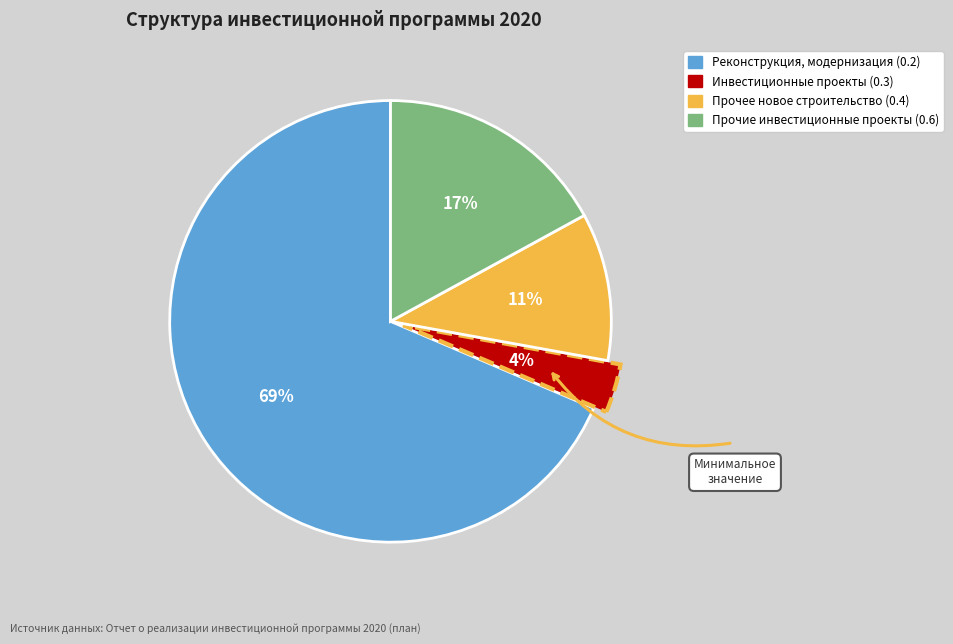

To the nearest percent, what is the average slice percentage?

25%